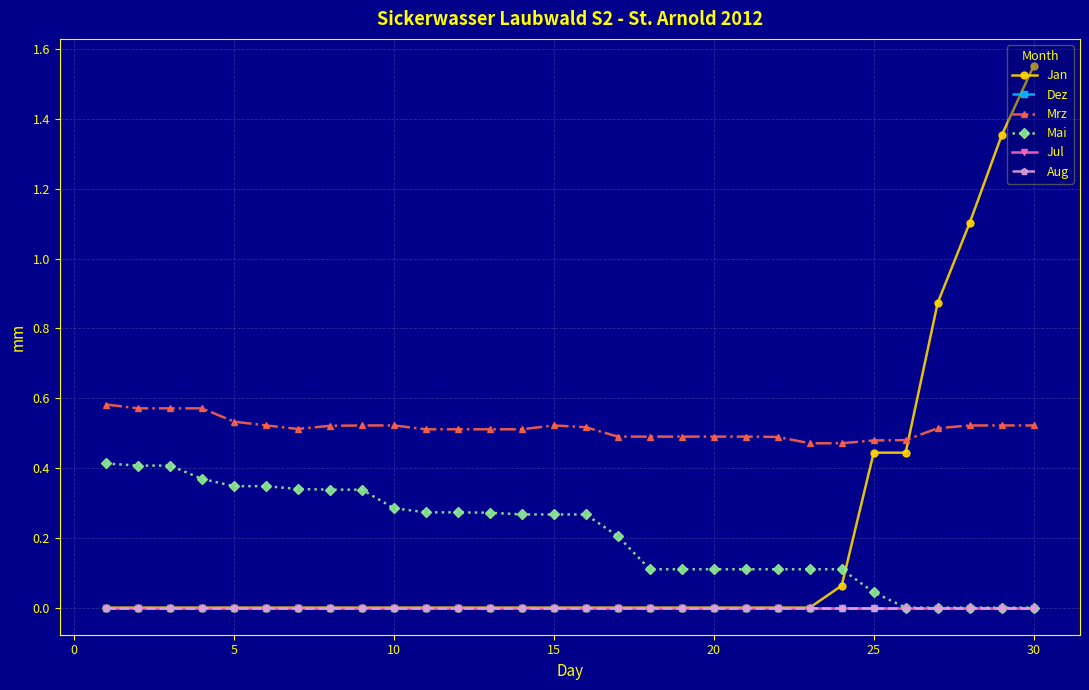

Rank the series by their maximum value, from lowest to highest.

Dez, Jul, Aug, Mai, Mrz, Jan